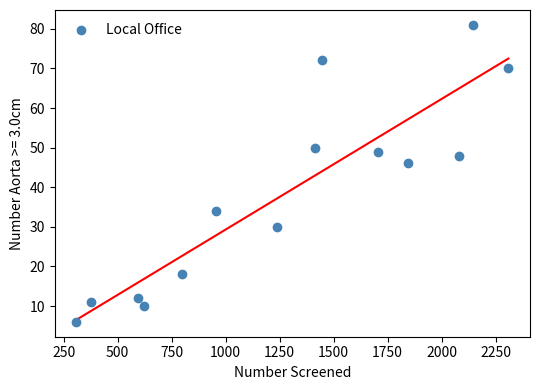

What Y value in the scatter plot is closest to 43?

46